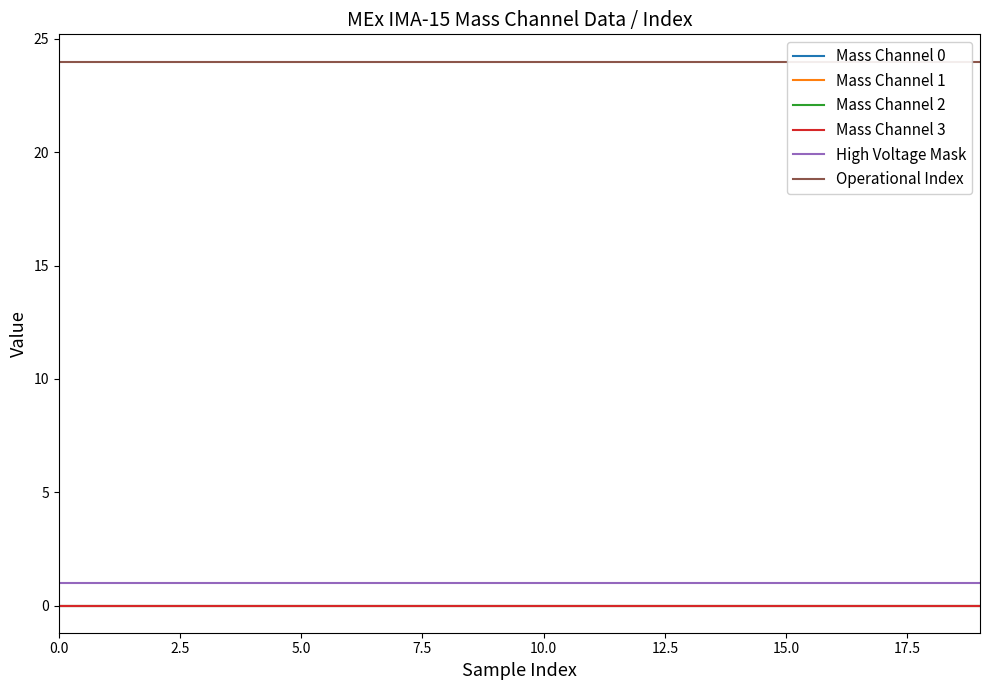

True or false: Operational Index has a value of 12 at 2.5.

False